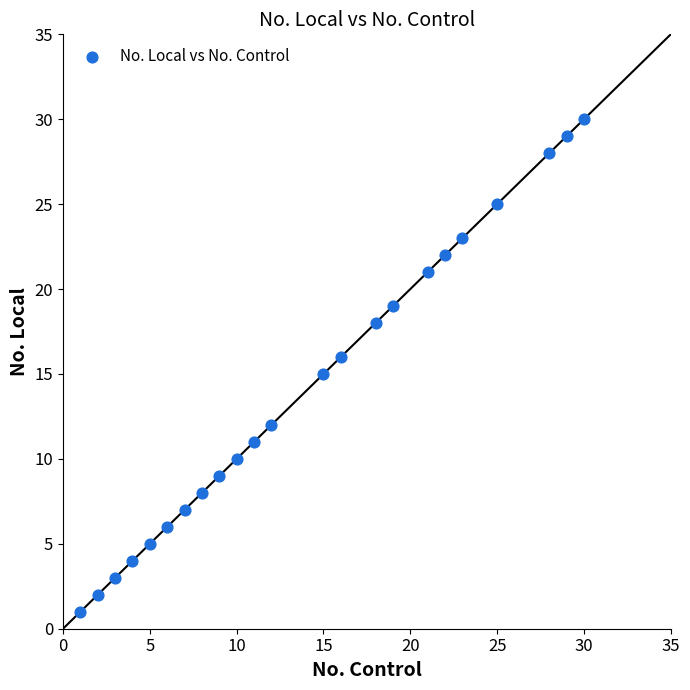

What is the range of X values (max minus min)?

29